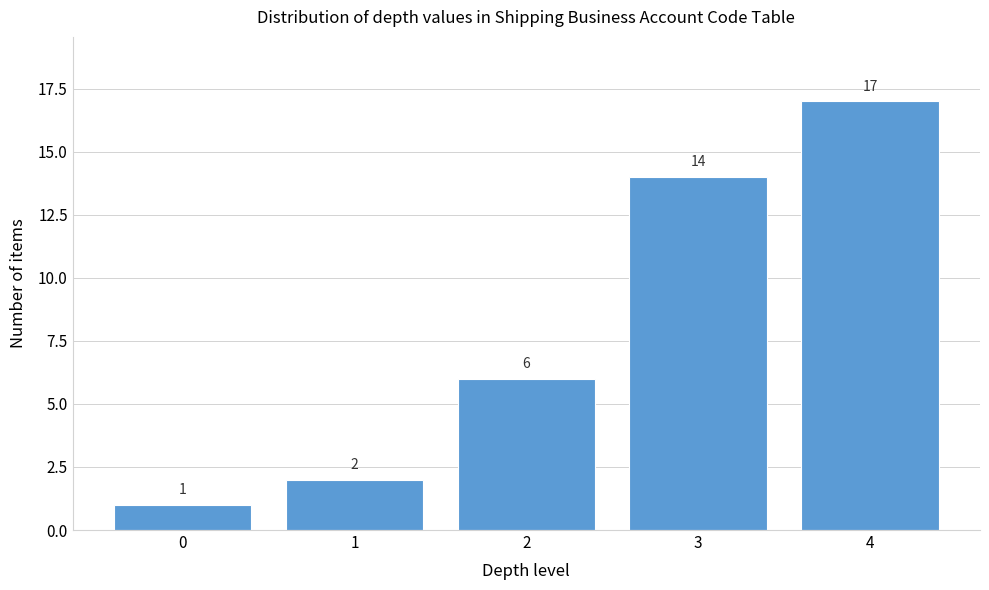

Reading right to left, list all the values displayed in this chart.

4=17	3=14	2=6	1=2	0=1